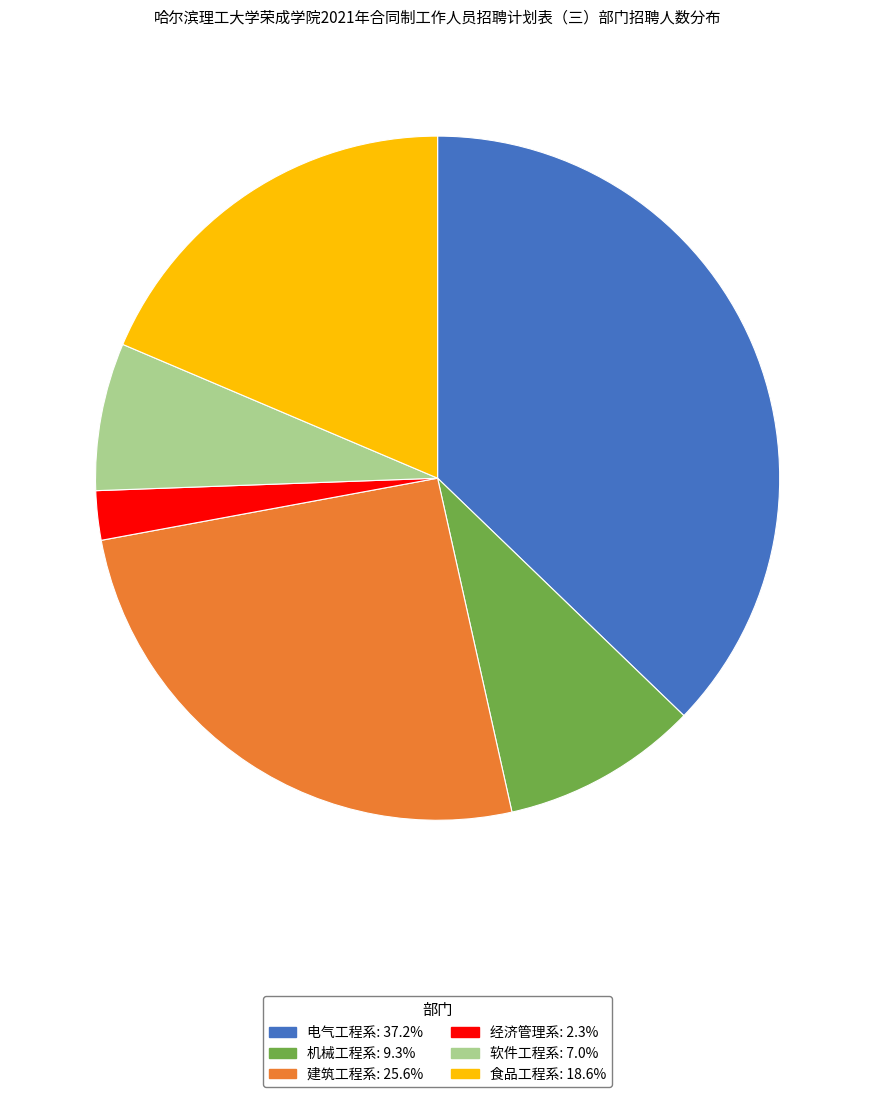

Which slice is the smallest?

经济管理系